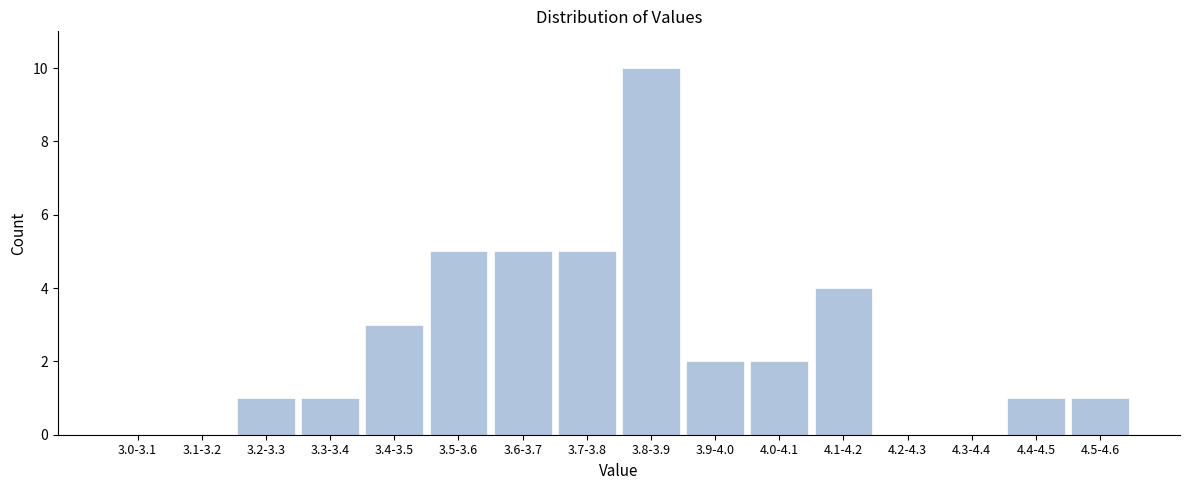

Reading left to right, extract all data points from this chart.

3.0-3.1=0	3.1-3.2=0	3.2-3.3=1	3.3-3.4=1	3.4-3.5=3	3.5-3.6=5	3.6-3.7=5	3.7-3.8=5	3.8-3.9=10	3.9-4.0=2	4.0-4.1=2	4.1-4.2=4	4.2-4.3=0	4.3-4.4=0	4.4-4.5=1	4.5-4.6=1